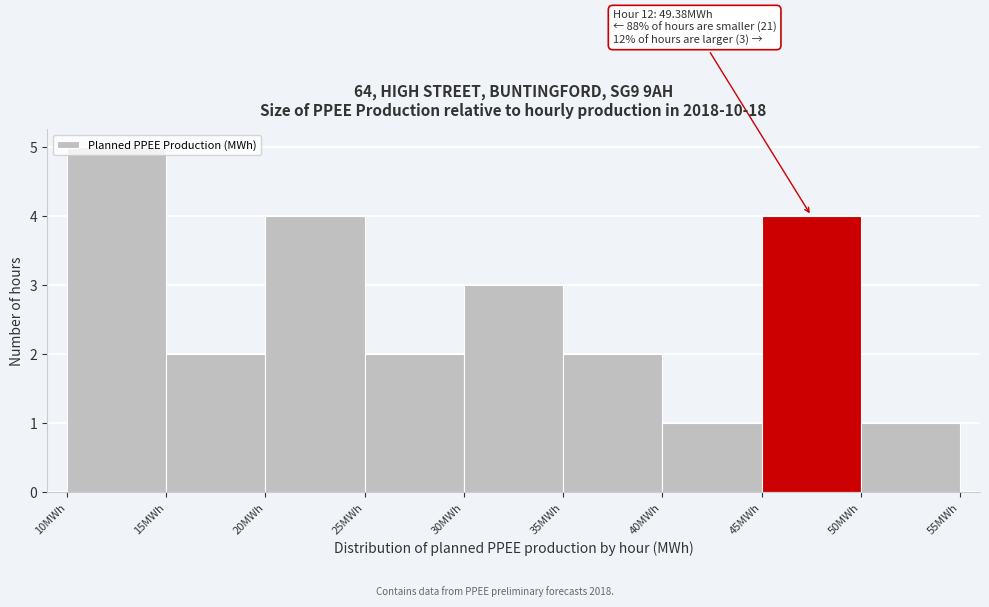

Over which range of the x-axis is the bar tallest?

10 to 15